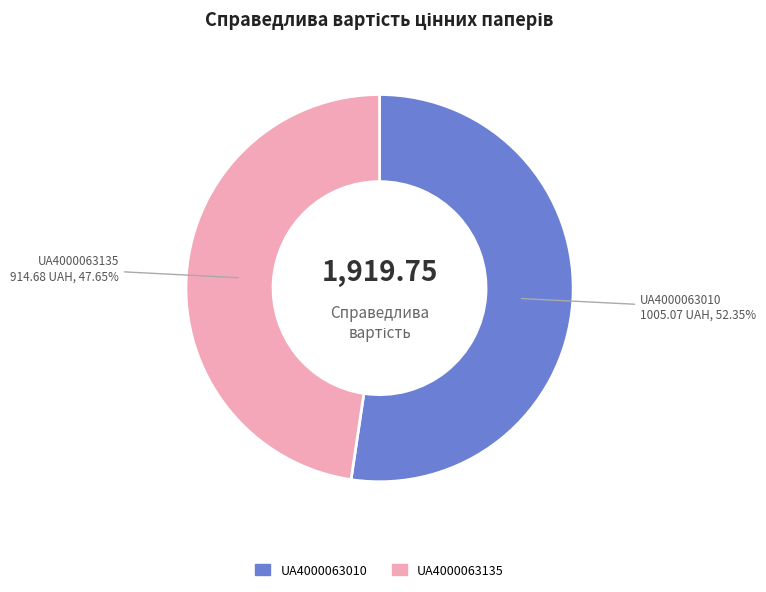

What is the largest slice in the pie chart?

UA4000063010